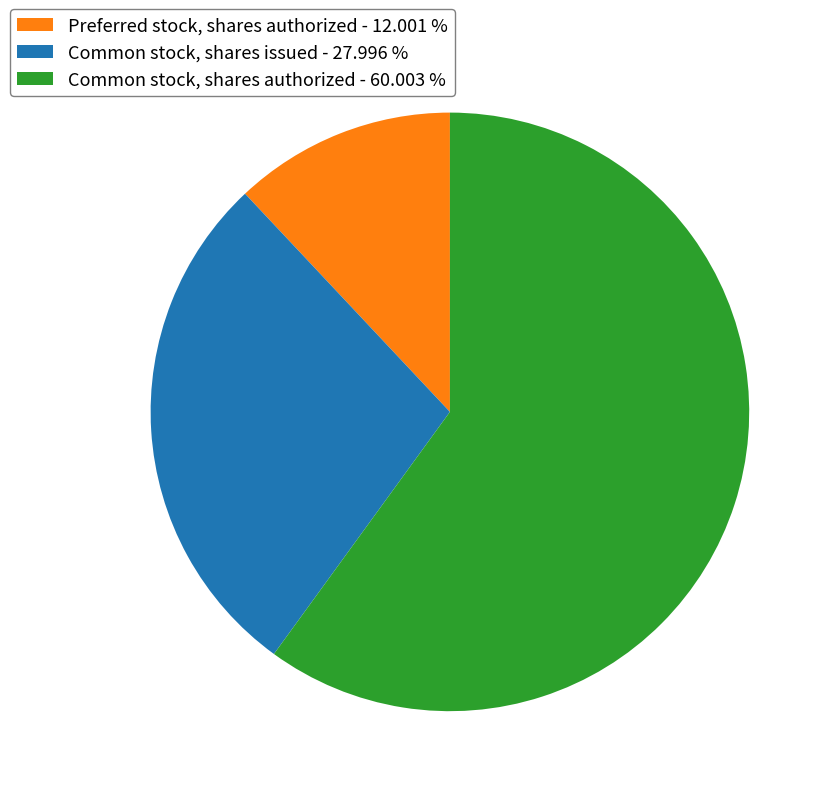

Between Preferred stock, shares authorized - 12.001 % and Common stock, shares issued - 27.996 %, which is larger?

Common stock, shares issued - 27.996 %